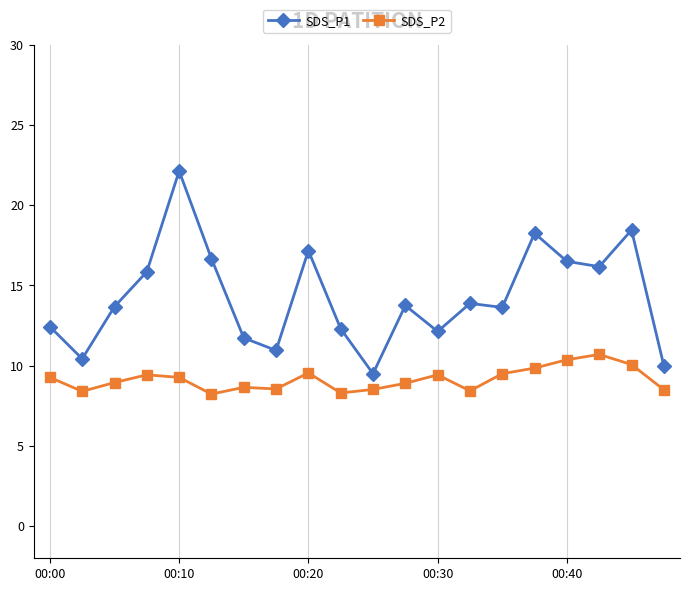

True or false: SDS_P2 and SDS_P1 cross at least once.

False